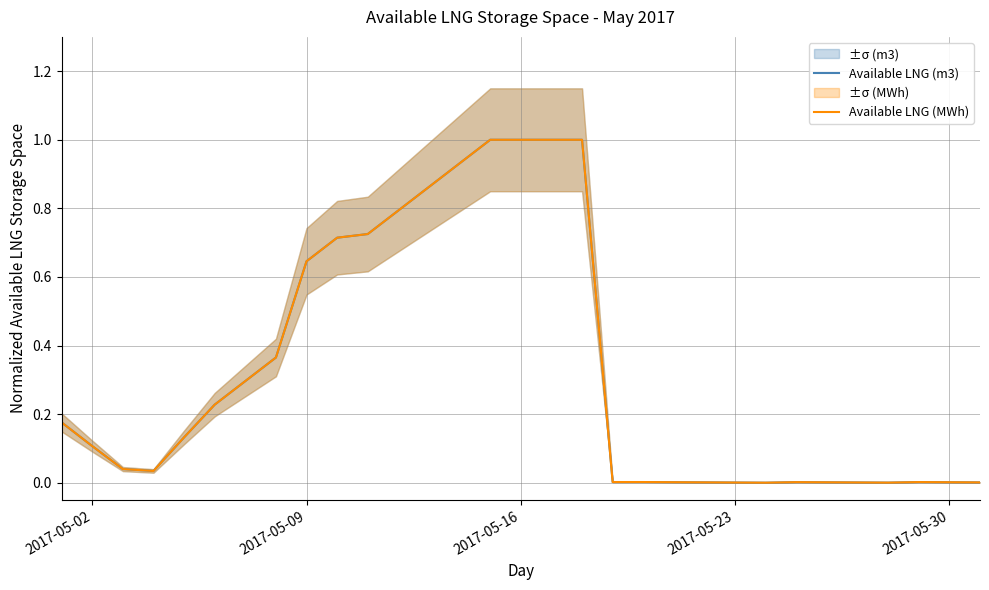

Reading left to right, list all the values displayed in this chart.

Available LNG (m3): 0.2	0.1	0.0	0.0	0.1	0.2	0.3	0.4	0.6	0.7	0.7	0.8	0.9	0.9	1.0	1.0	1.0	1.0	0.0	0.0	0.0	0.0	0.0	0.0	0.0	0.0	0.0	0.0	0.0	0.0	0.0
Available LNG (MWh): 0.2	0.1	0.0	0.0	0.1	0.2	0.3	0.4	0.6	0.7	0.7	0.8	0.9	0.9	1.0	1.0	1.0	1.0	0.0	0.0	0.0	0.0	0.0	0.0	0.0	0.0	0.0	0.0	0.0	0.0	0.0